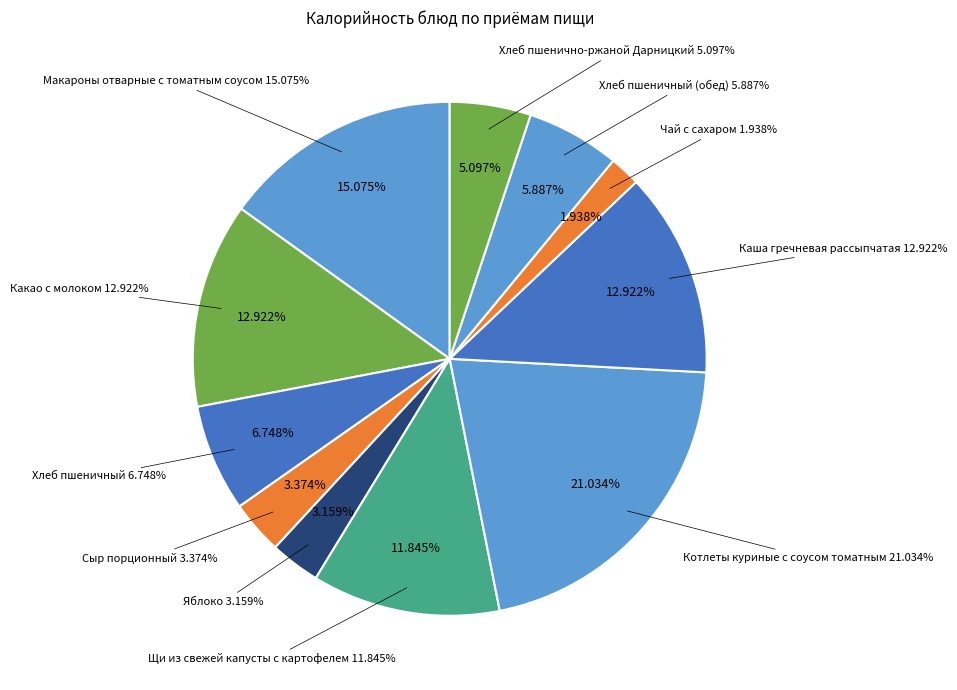

Combined, what portion of the pie is Макароны отварные с томатным соусом and Котлеты куриные с соусом томатным?

36.1%